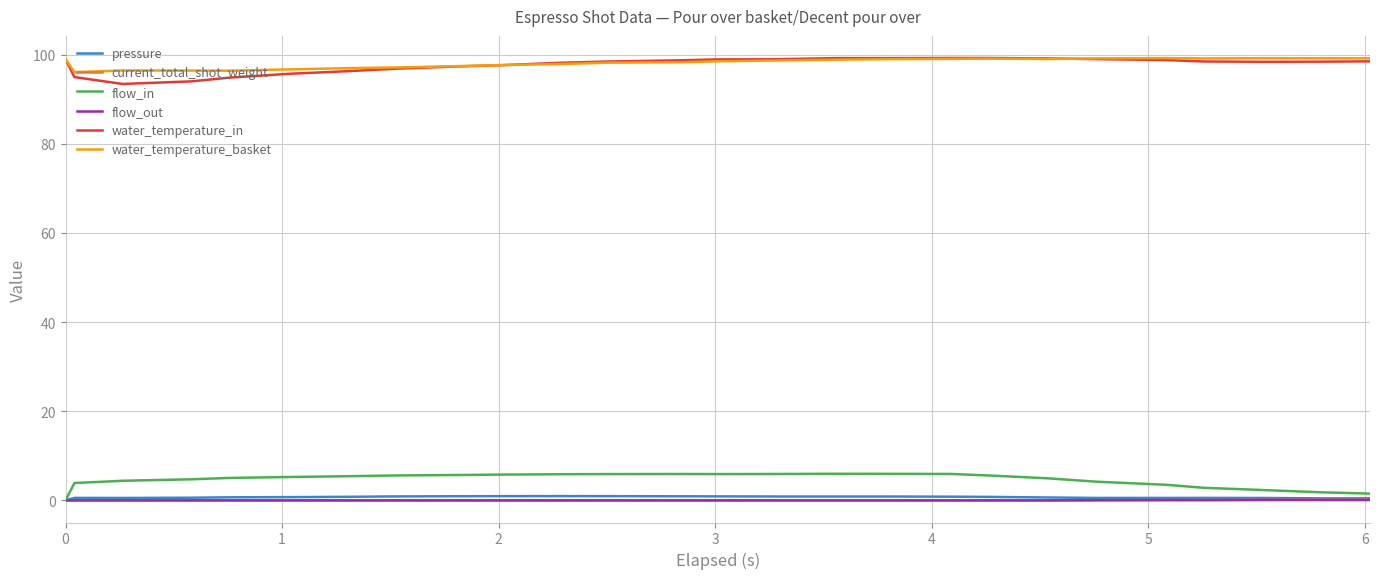

True or false: water_temperature_in and pressure cross at least once.

False